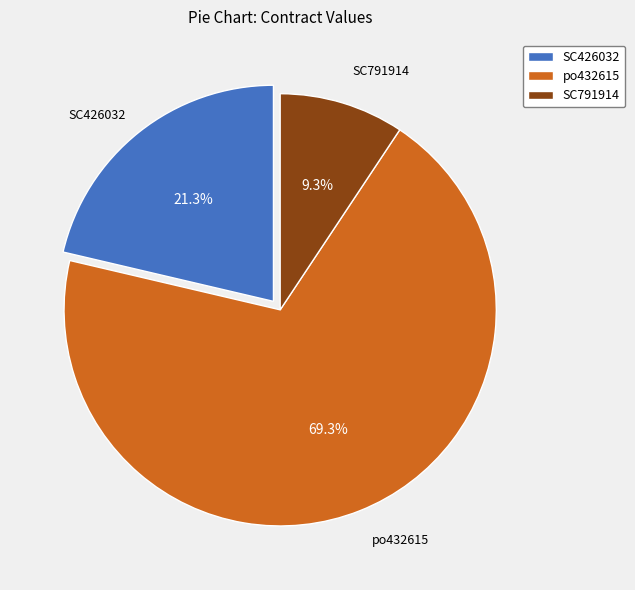

To the nearest percent, what is the difference between the largest and smallest slice percentages?

60%